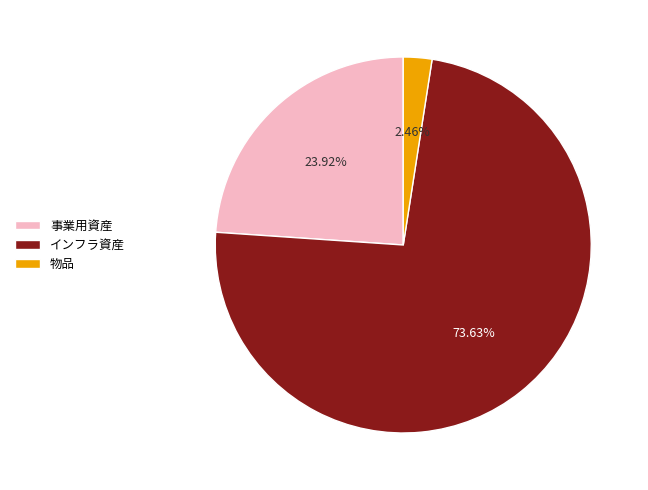

To the nearest percent, what is the combined percentage of インフラ資産 and 物品?

76%